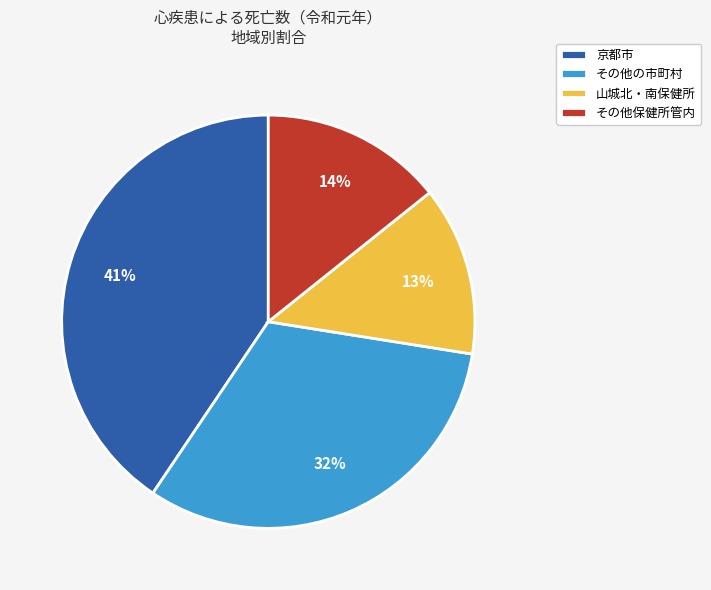

Which category has the smallest portion of the pie?

山城北・南保健所